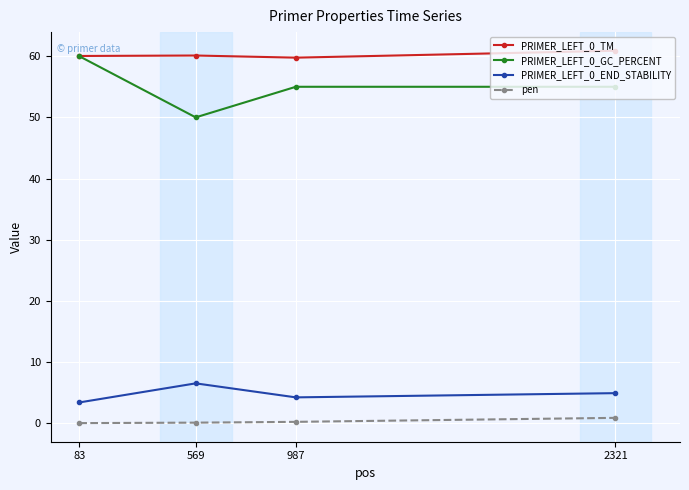

Is the value of PRIMER_LEFT_0_GC_PERCENT at 987 greater than the value of pen at 569?

Yes